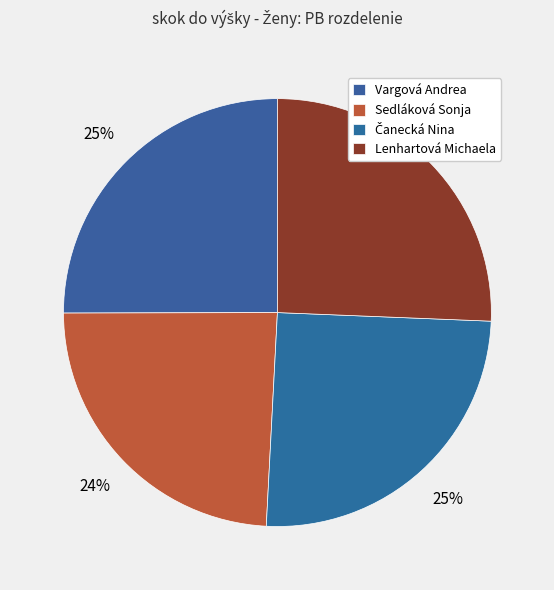

To the nearest percent, what is the difference between the largest and smallest slice percentages?

2%